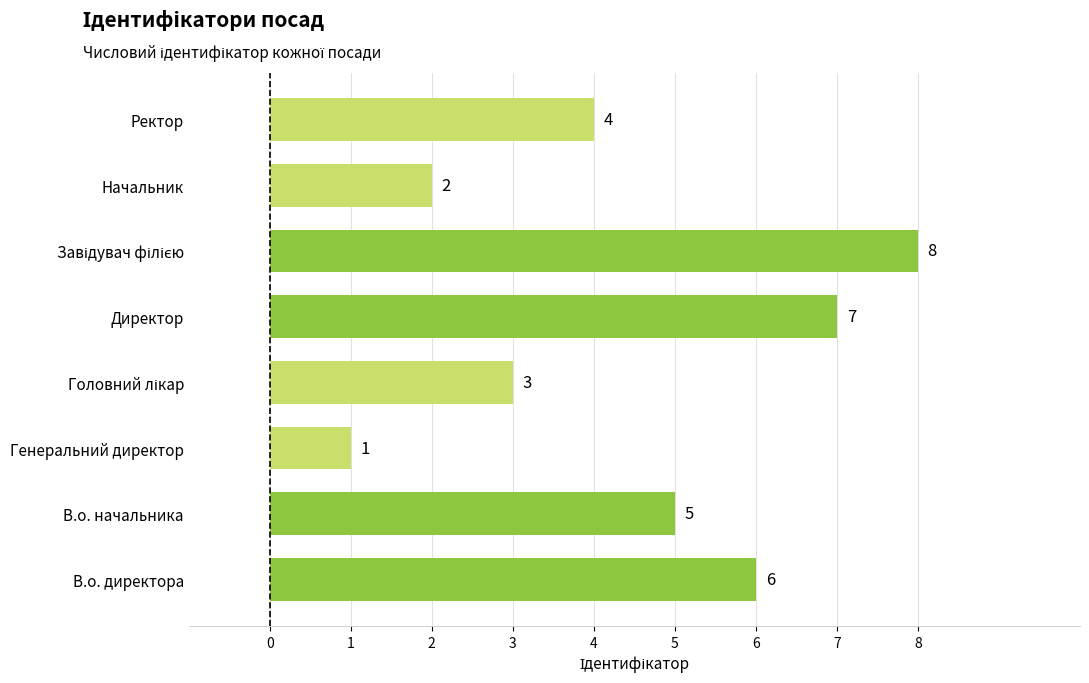

What is the greatest value displayed?

8